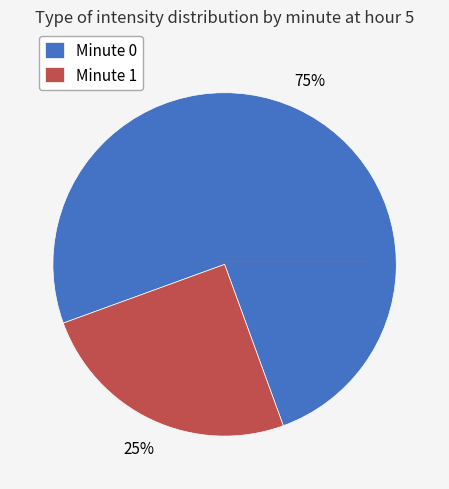

Is it true that Minute 0 is 75% of the pie?

True